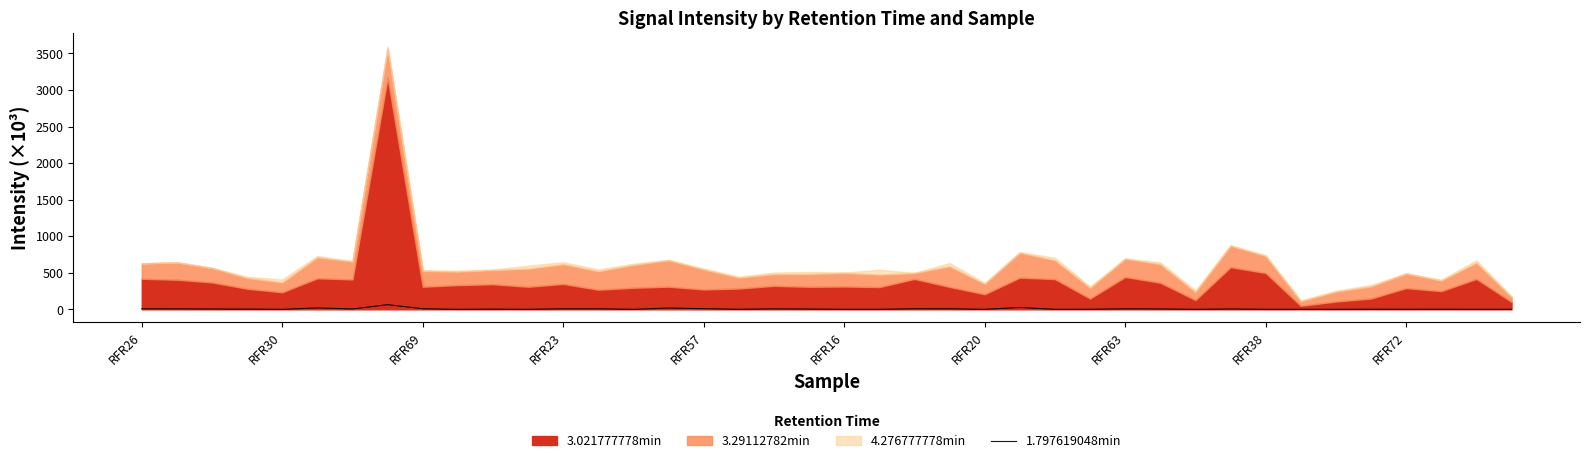

What is the change in value from 22 to 26?

-7.5